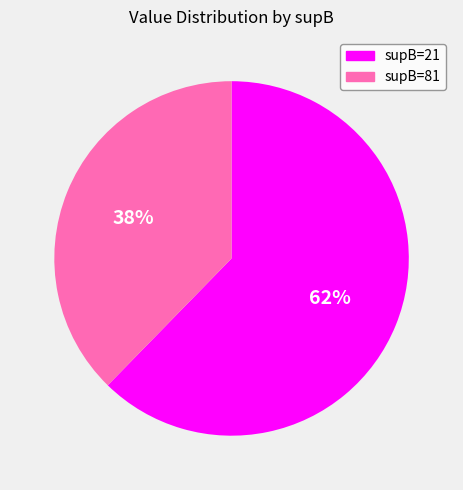

Count the number of slices in the pie.

2